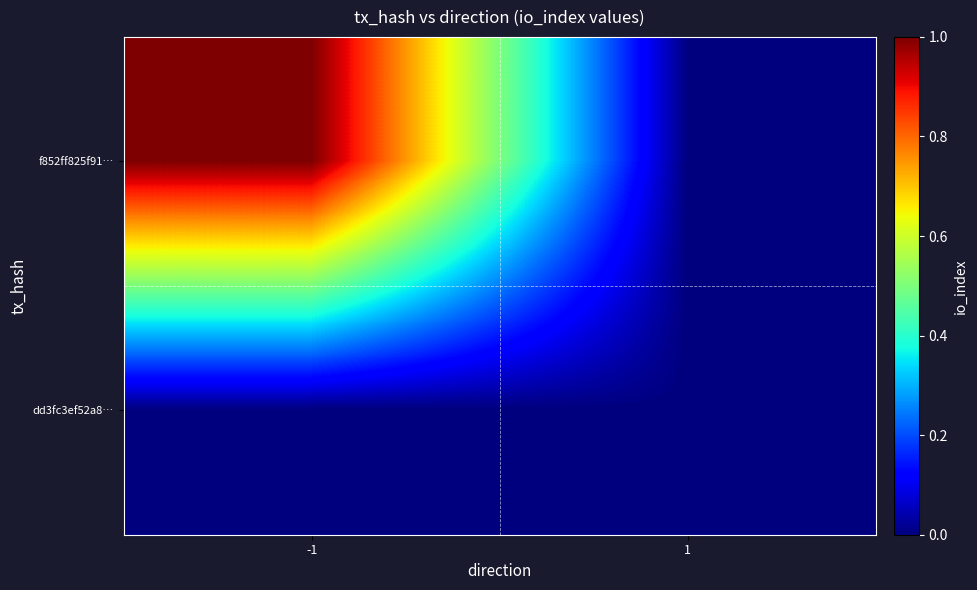

Rank the series by their average value, from highest to lowest.

f852ff825f91…, dd3fc3ef52a8…